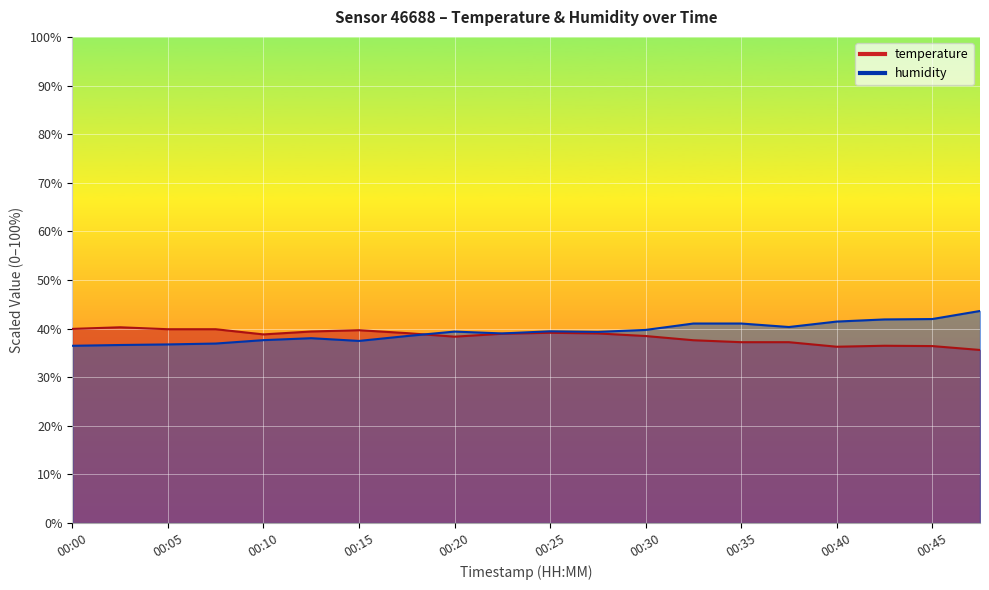

Reading left to right, transcribe all the data shown in this chart.

temperature: 00:00=39.9	00:03=40.3	00:05=39.9	00:08=39.9	00:10=38.8	00:13=39.4	00:15=39.7	00:18=39.1	00:20=38.3	00:23=38.9	00:25=39.1	00:27=39.0	00:30=38.5	00:32=37.6	00:35=37.2	00:37=37.2	00:40=36.3	00:42=36.5	00:45=36.4	00:47=35.6
humidity: 00:00=36.5	00:03=36.6	00:05=36.7	00:08=36.9	00:10=37.6	00:13=38.0	00:15=37.5	00:18=38.5	00:20=39.4	00:23=39.0	00:25=39.4	00:27=39.3	00:30=39.7	00:32=41.0	00:35=41.0	00:37=40.3	00:40=41.4	00:42=41.9	00:45=42.0	00:47=43.6